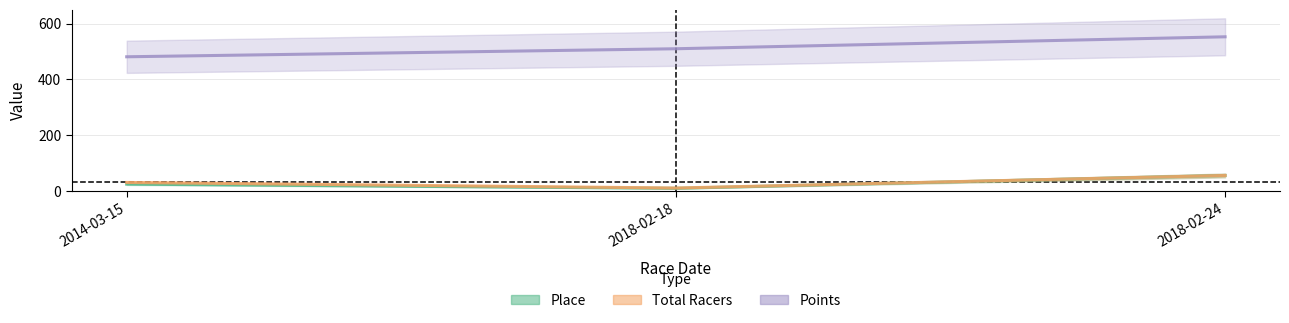

How many lines are shown in the chart?

3